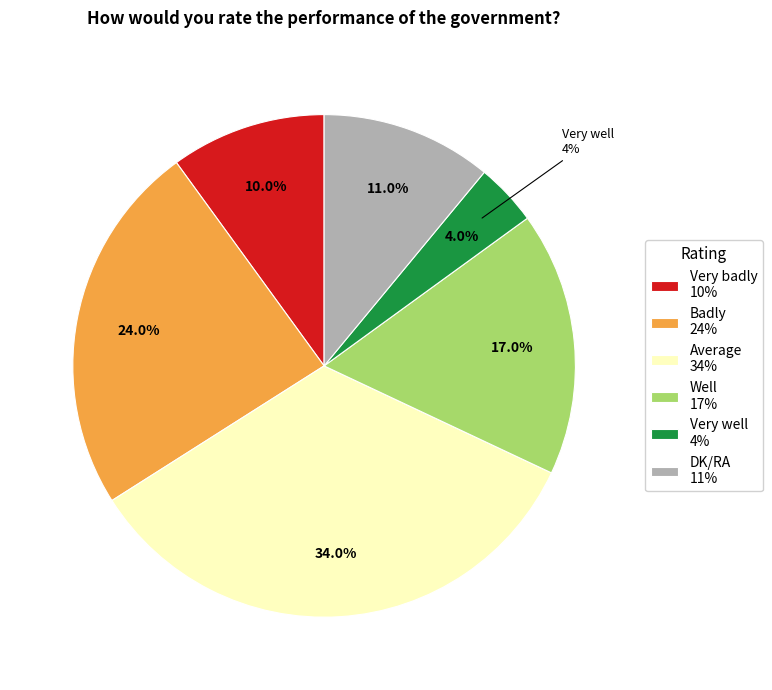

How many slices are in this pie chart?

6